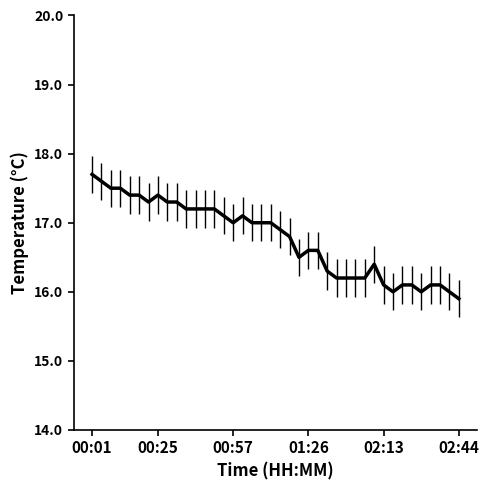

What is the smallest value displayed?

15.9